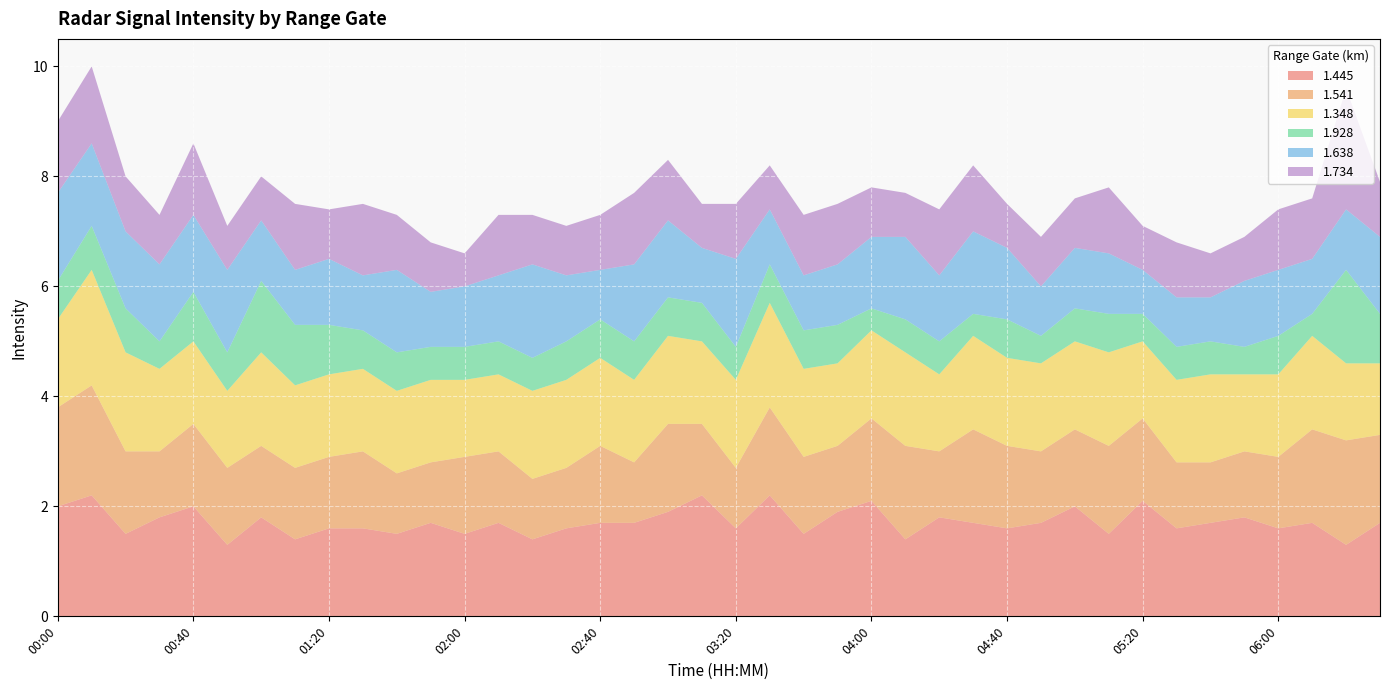

Reading left to right, list all the values displayed in this chart.

1.445: 2.0	2.2	1.5	1.8	2.0	1.3	1.8	1.4	1.6	1.6	1.5	1.7	1.5	1.7	1.4	1.6	1.7	1.7	1.9	2.2	1.6	2.2	1.5	1.9	2.1	1.4	1.8	1.7	1.6	1.7	2.0	1.5	2.1	1.6	1.7	1.8	1.6	1.7	1.3	1.7
1.541: 1.8	2.0	1.5	1.2	1.5	1.4	1.3	1.3	1.3	1.4	1.1	1.1	1.4	1.3	1.1	1.1	1.4	1.1	1.6	1.3	1.1	1.6	1.4	1.2	1.5	1.7	1.2	1.7	1.5	1.3	1.4	1.6	1.5	1.2	1.1	1.2	1.3	1.7	1.9	1.6
1.348: 1.6	2.1	1.8	1.5	1.5	1.4	1.7	1.5	1.5	1.5	1.5	1.5	1.4	1.4	1.6	1.6	1.6	1.5	1.6	1.5	1.6	1.9	1.6	1.5	1.6	1.7	1.4	1.7	1.6	1.6	1.6	1.7	1.4	1.5	1.6	1.4	1.5	1.7	1.4	1.3
1.928: 0.7	0.8	0.8	0.5	0.9	0.7	1.3	1.1	0.9	0.7	0.7	0.6	0.6	0.6	0.6	0.7	0.7	0.7	0.7	0.7	0.6	0.7	0.7	0.7	0.4	0.6	0.6	0.4	0.7	0.5	0.6	0.7	0.5	0.6	0.6	0.5	0.7	0.4	1.7	0.9
1.638: 1.6	1.5	1.4	1.4	1.4	1.5	1.1	1.0	1.2	1.0	1.5	1.0	1.1	1.2	1.7	1.2	0.9	1.4	1.4	1.0	1.6	1.0	1.0	1.1	1.3	1.5	1.2	1.5	1.3	0.9	1.1	1.1	0.8	0.9	0.8	1.2	1.2	1.0	1.1	1.4
1.734: 1.3	1.4	1.0	0.9	1.3	0.8	0.8	1.2	0.9	1.3	1.0	0.9	0.6	1.1	0.9	0.9	1.0	1.3	1.1	0.8	1.0	0.8	1.1	1.1	0.9	0.8	1.2	1.2	0.8	0.9	0.9	1.2	0.8	1.0	0.8	0.8	1.1	1.1	2.2	1.0